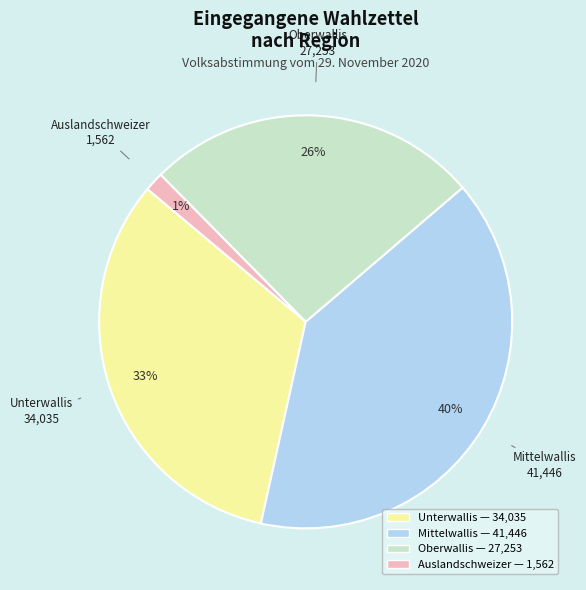

What is the largest slice in the pie chart?

Mittelwallis